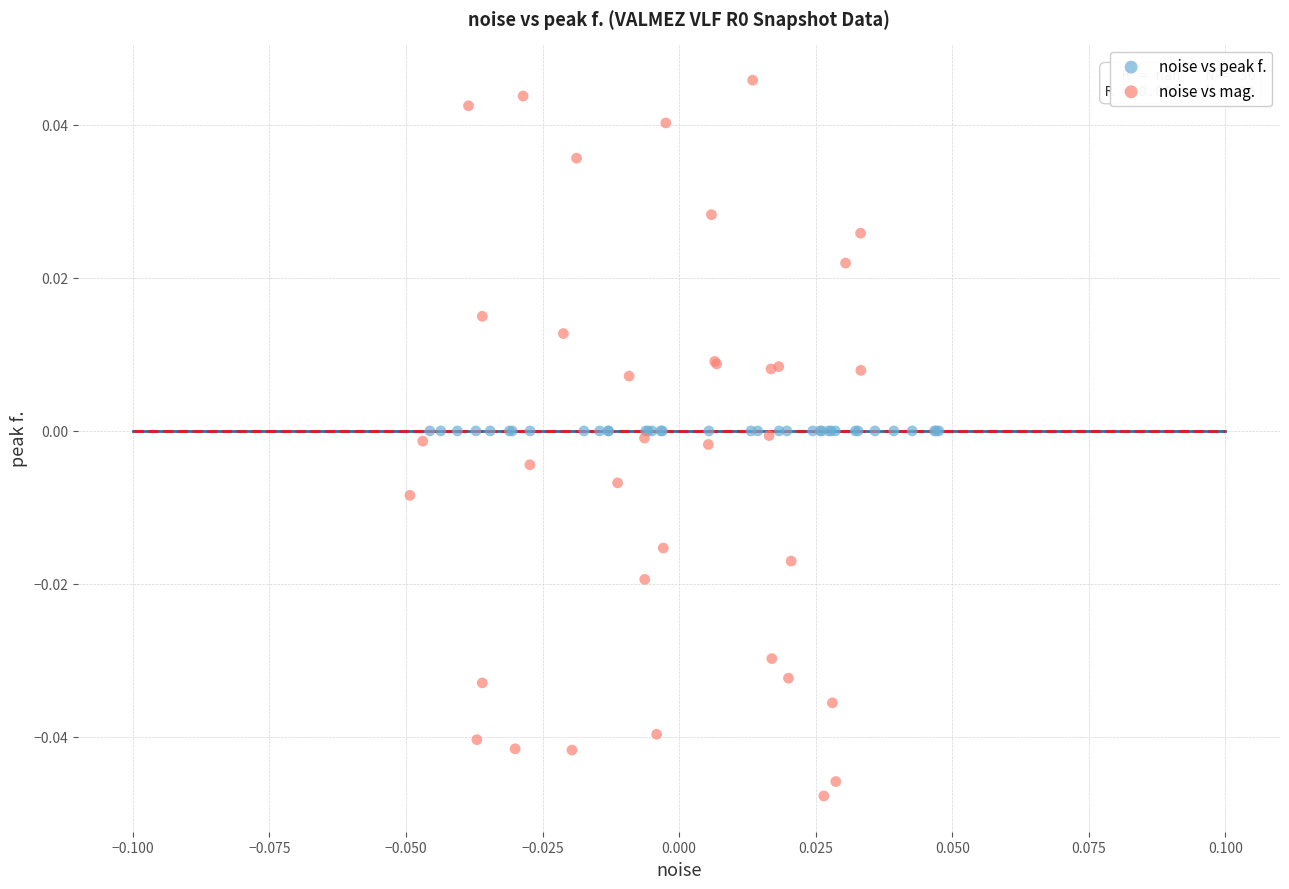

Which series contains the highest Y value?

noise vs mag.